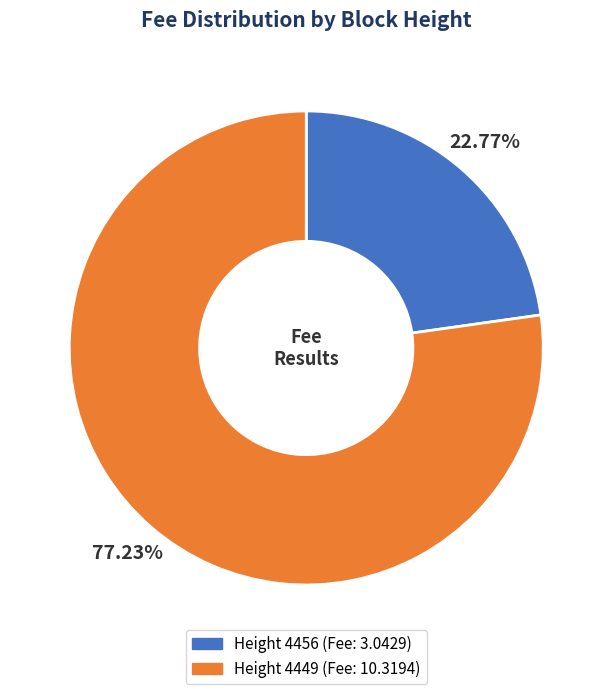

Is there any slice that represents more than half of the pie?

Yes